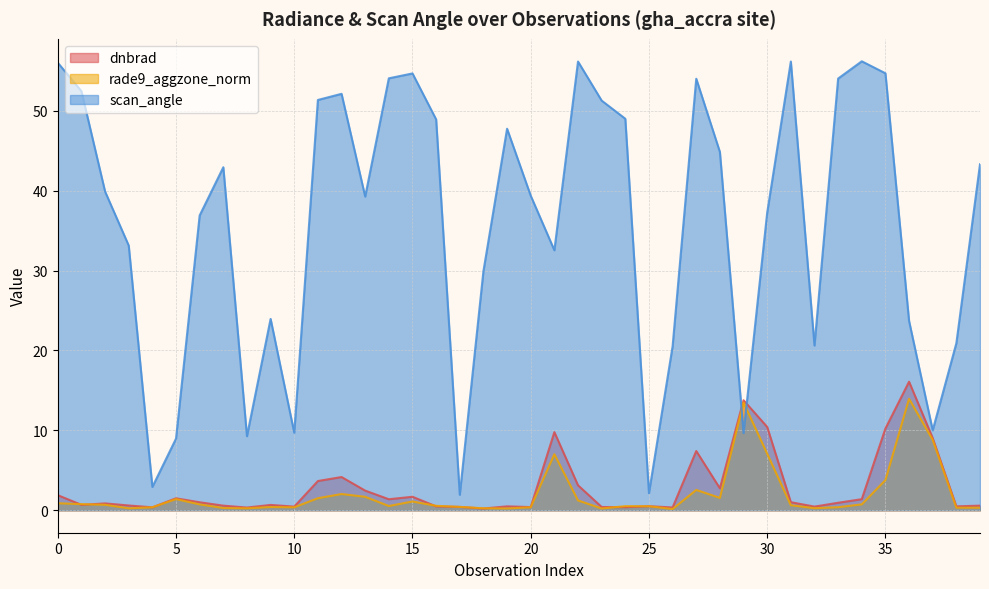

Where is the first local minimum for dnbrad?

1